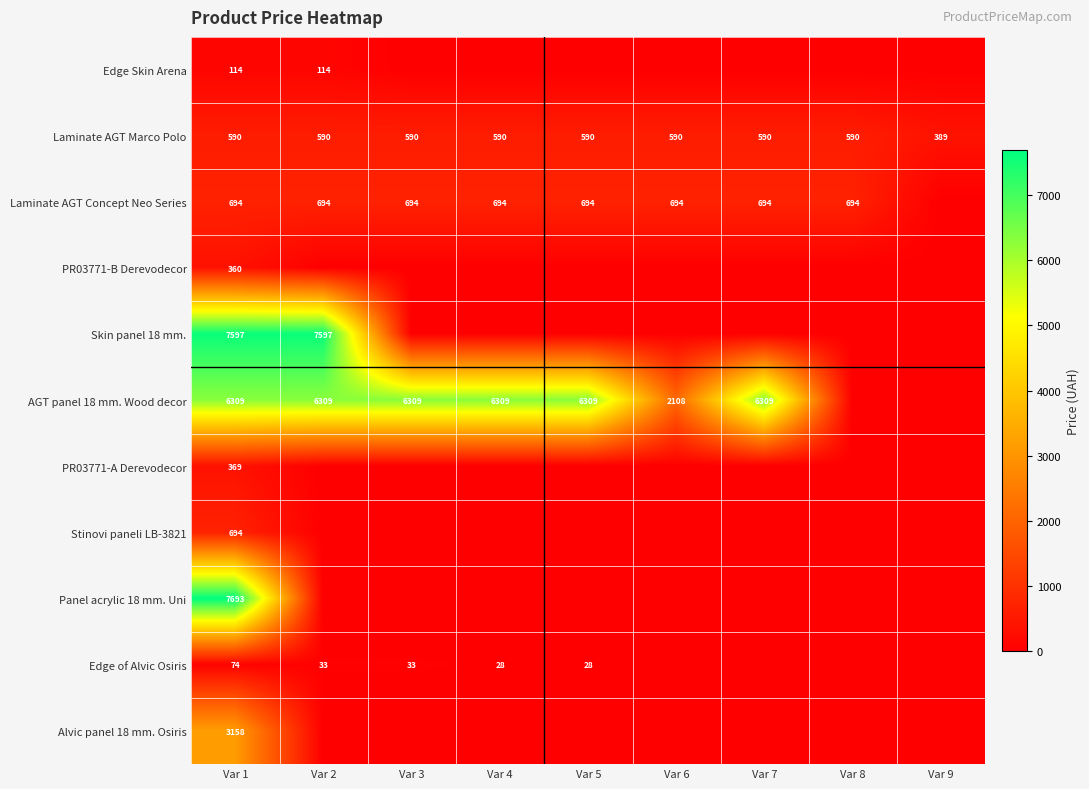

What value does the Laminate AGT Marco Polo series have at Var 9?

389